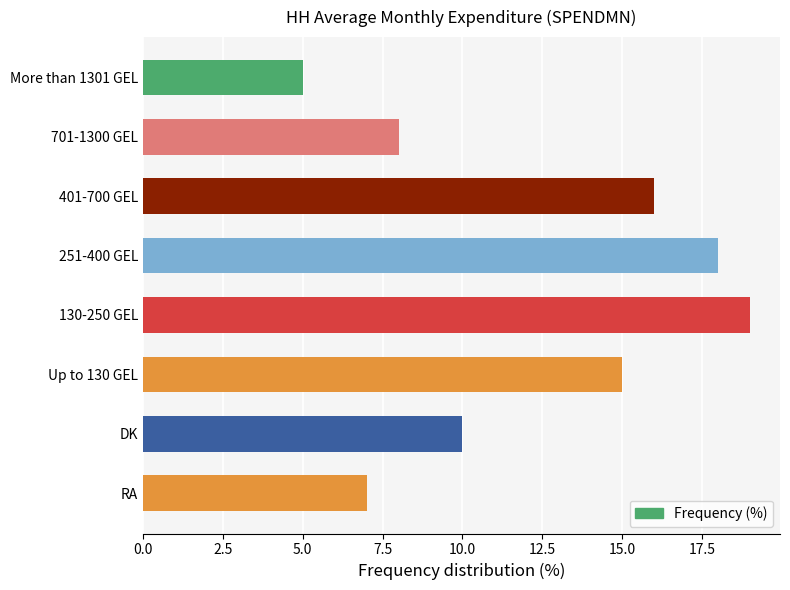

List the labels in order of value, largest first.

130-250 GEL, 251-400 GEL, 401-700 GEL, Up to 130 GEL, DK, 701-1300 GEL, RA, More than 1301 GEL